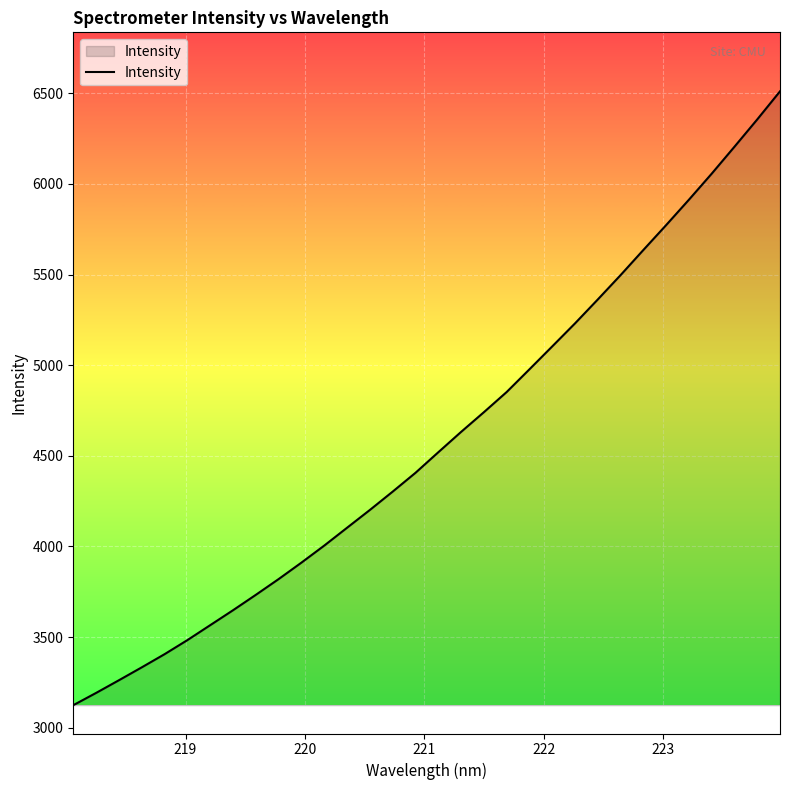

What is the difference between the maximum and minimum values?

3386.6